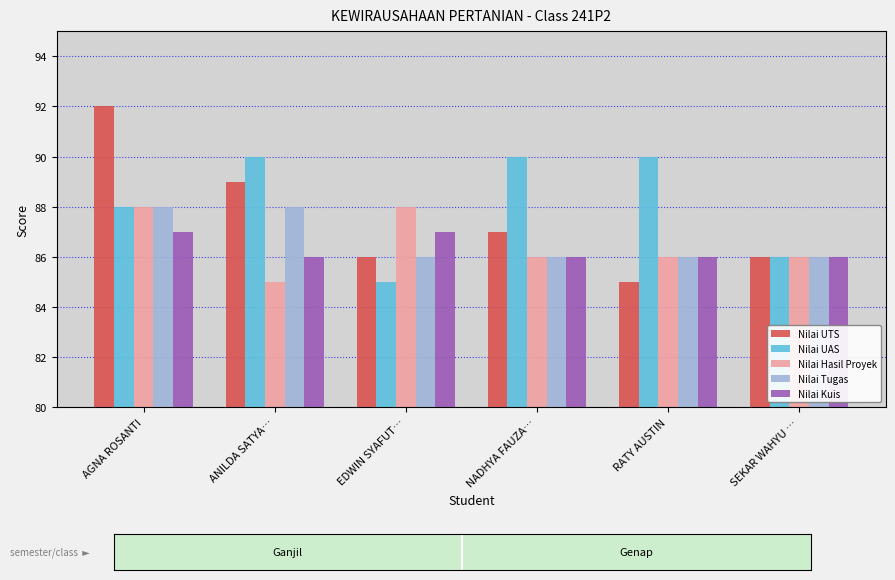

What is the label of the 3rd bar from the left?

EDWIN SYAFUT…